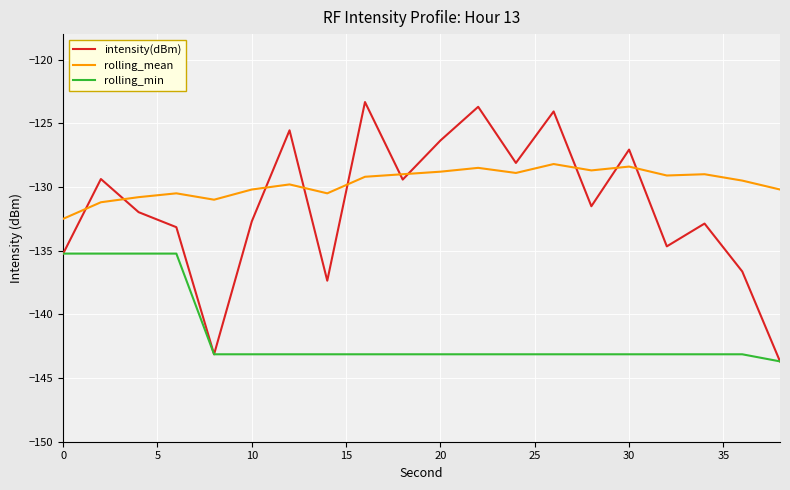

What is the maximum value shown in the chart?

-123.3